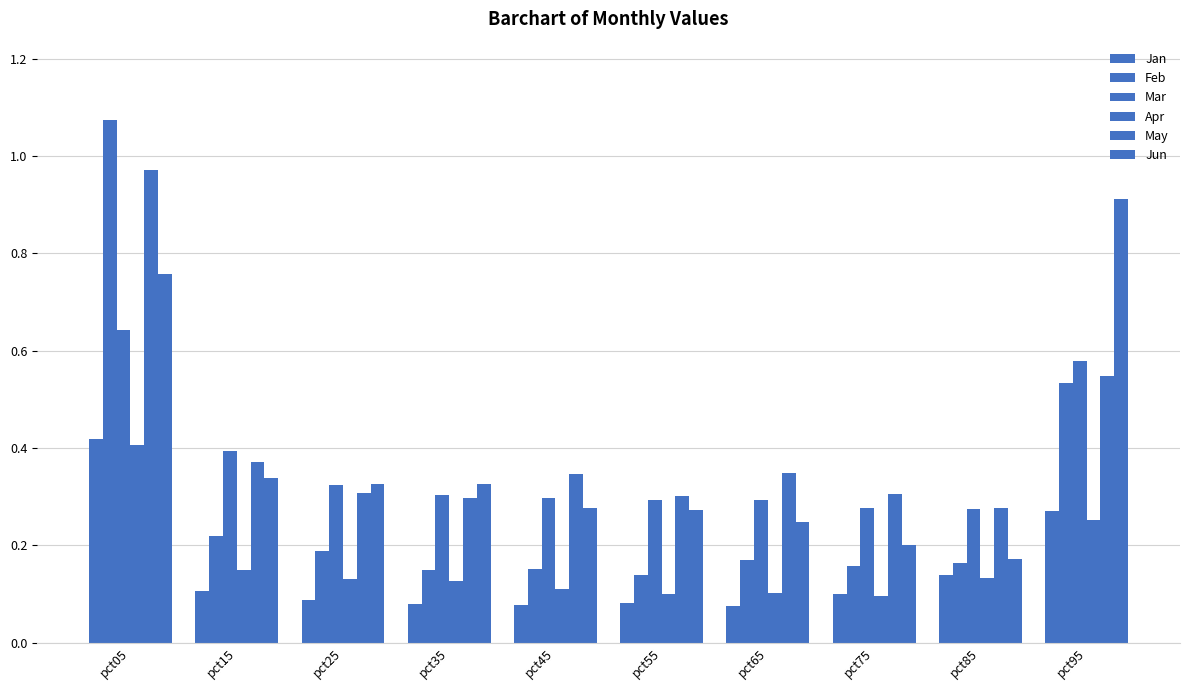

What is the maximum value shown in the chart?

1.1